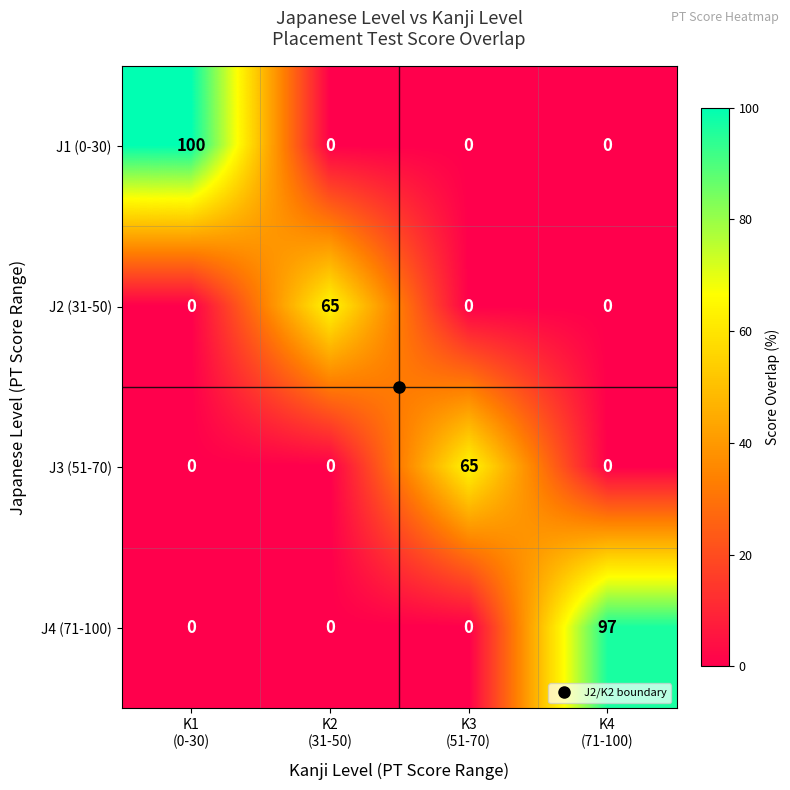

Which series has the widest spread of values?

J1 (0-30)